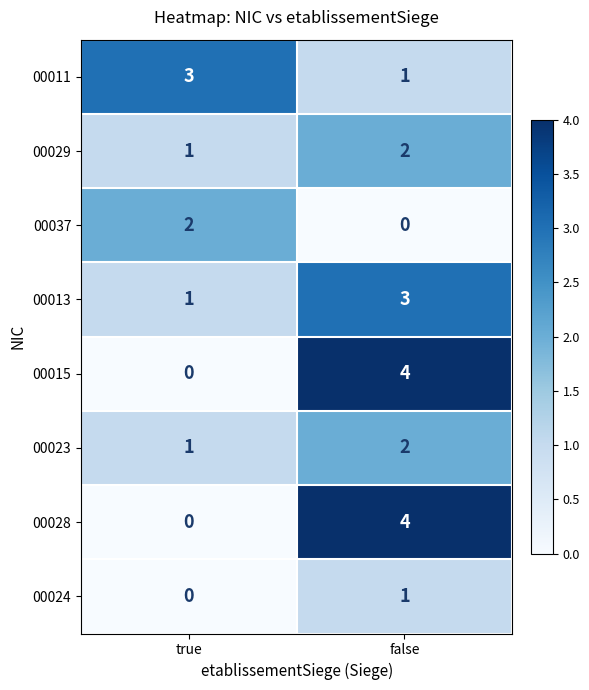

The value of 00028 at true is 0. True or false?

True